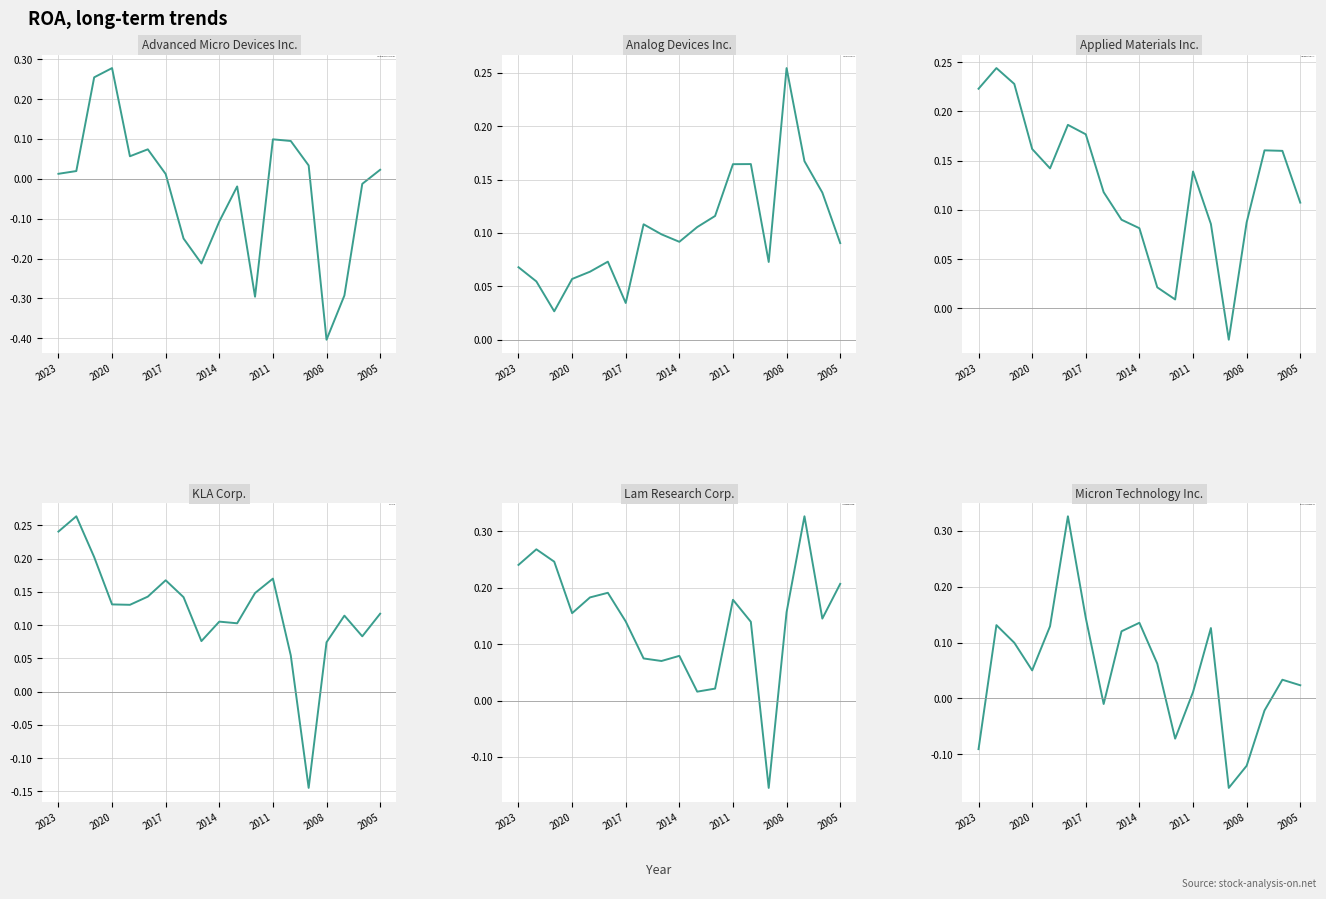

Where does the Advanced Micro Devices Inc. series first go above 0?

2023